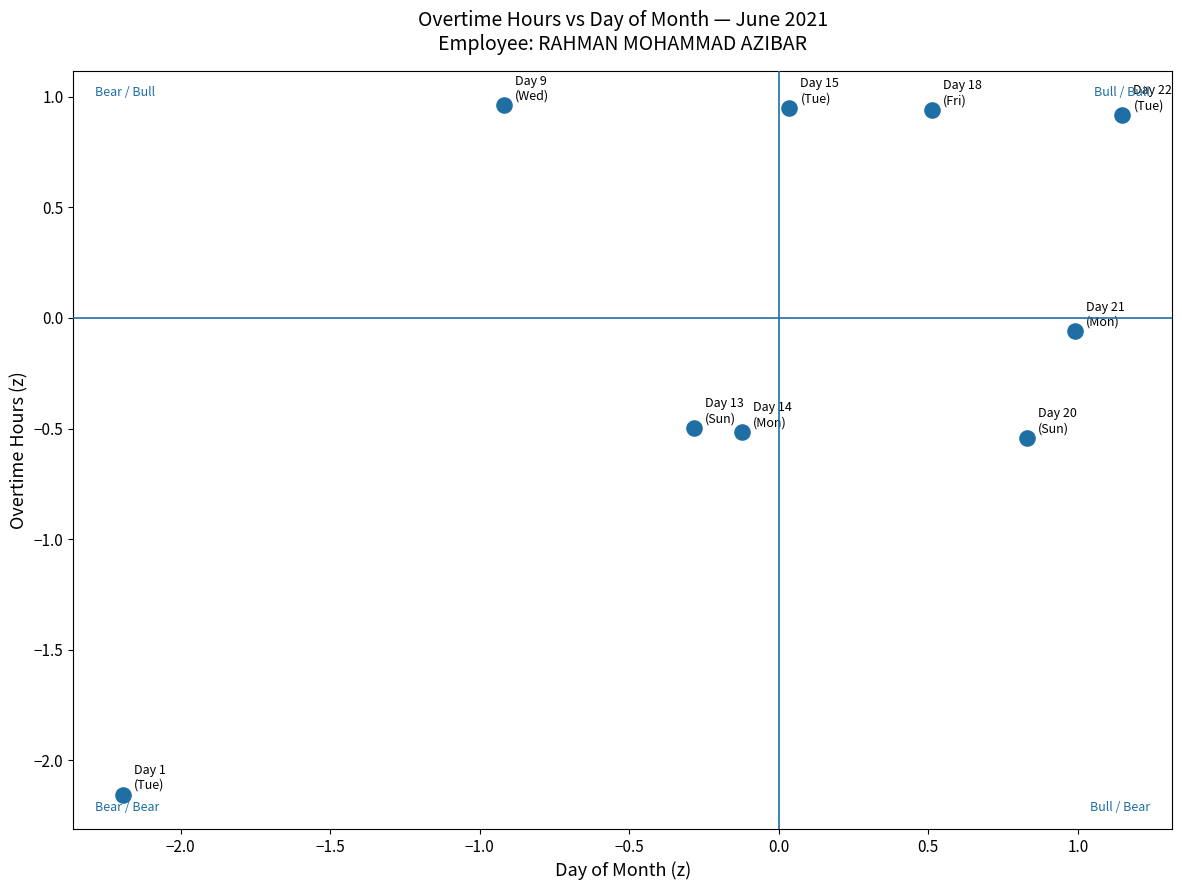

What is the range of X values (max minus min)?

3.3